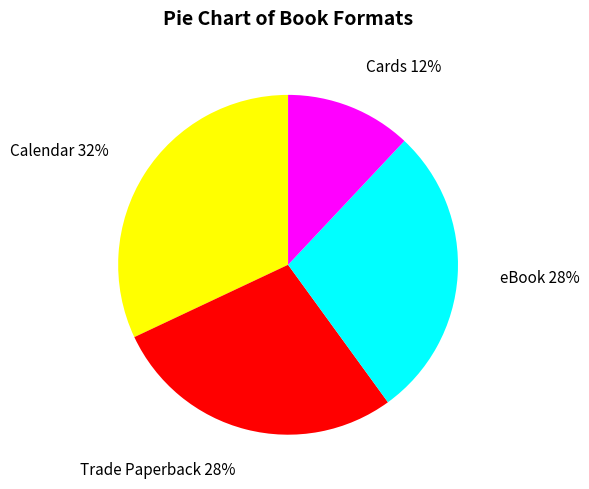

To the nearest percent, what is the average slice percentage?

25%